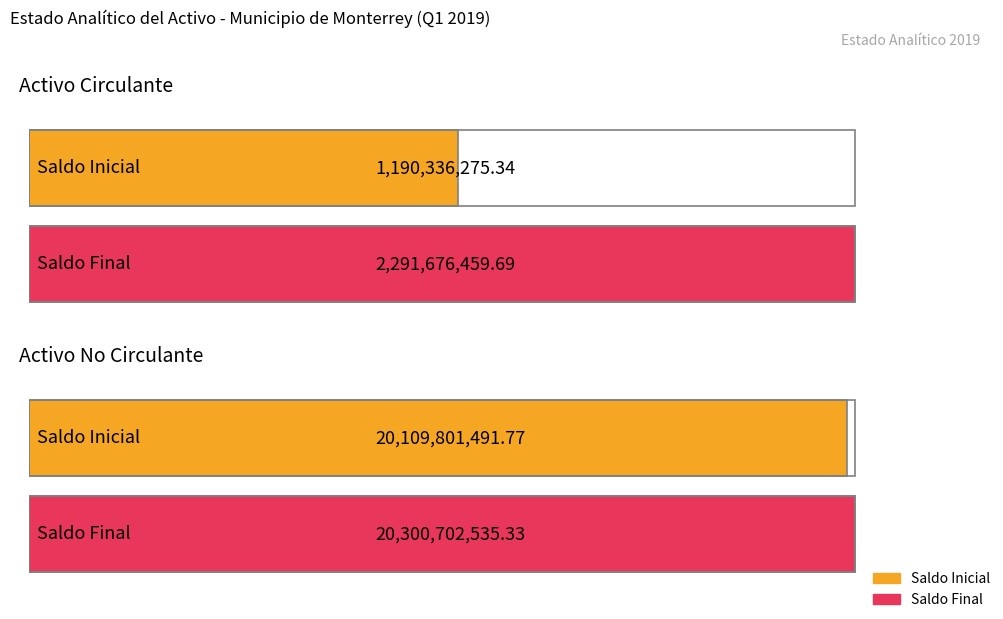

List the labels in order of Saldo Final value, largest first.

Activo No Circulante, Activo Circulante